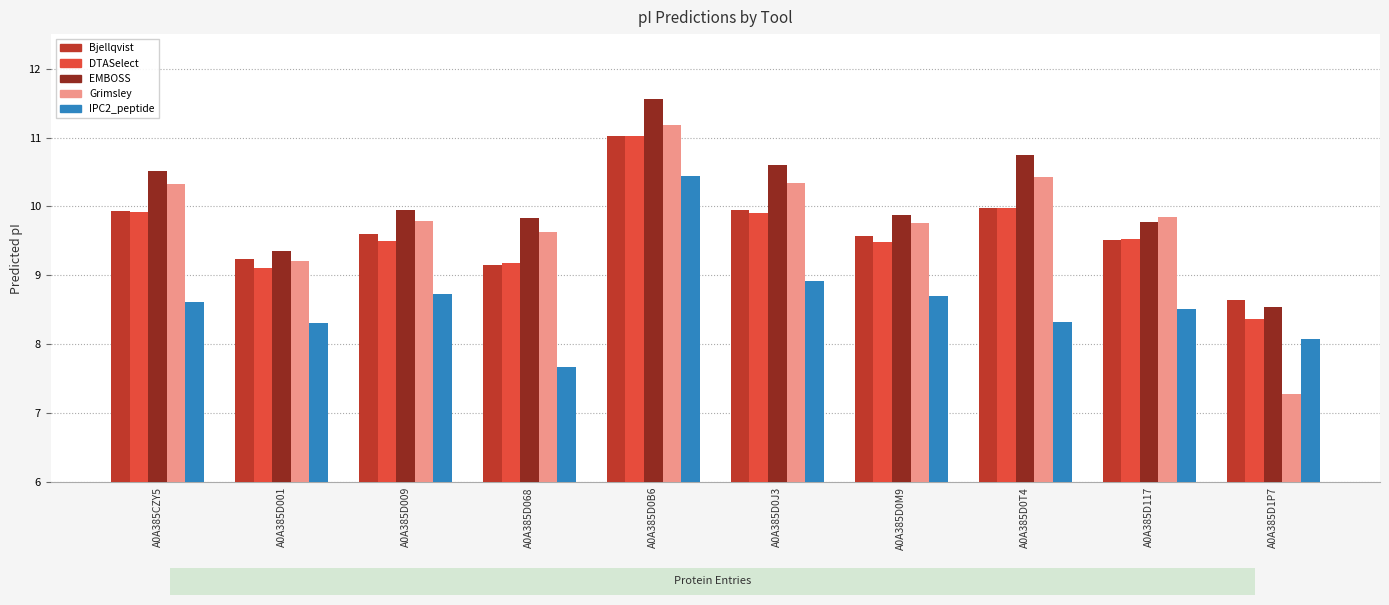

How many categories are shown in the chart?

10